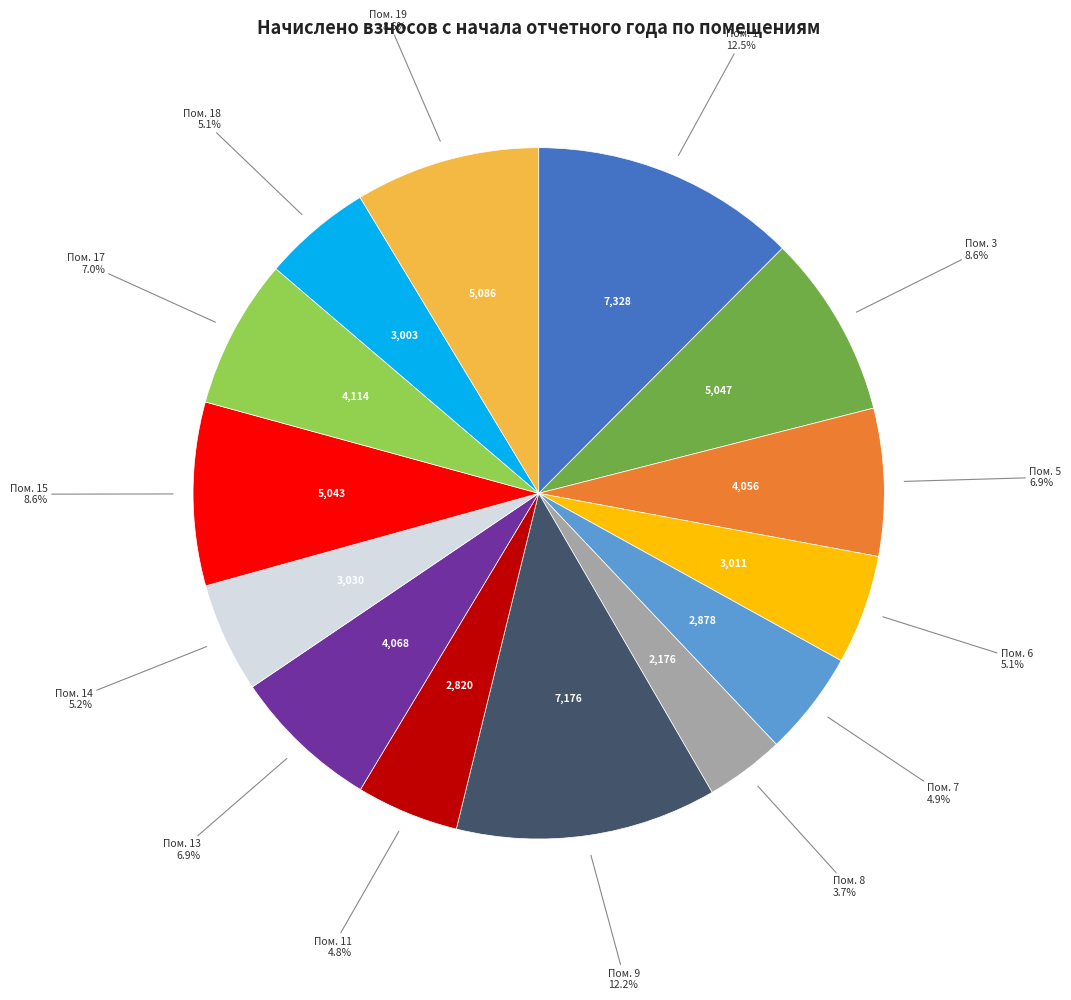

Is there any slice that represents more than half of the pie?

No